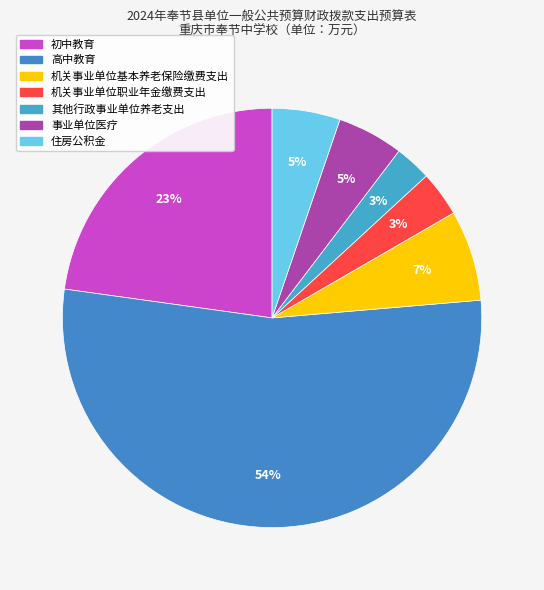

What is the ratio of the value at 高中教育 to the value at 其他行政事业单位养老支出?

19.1